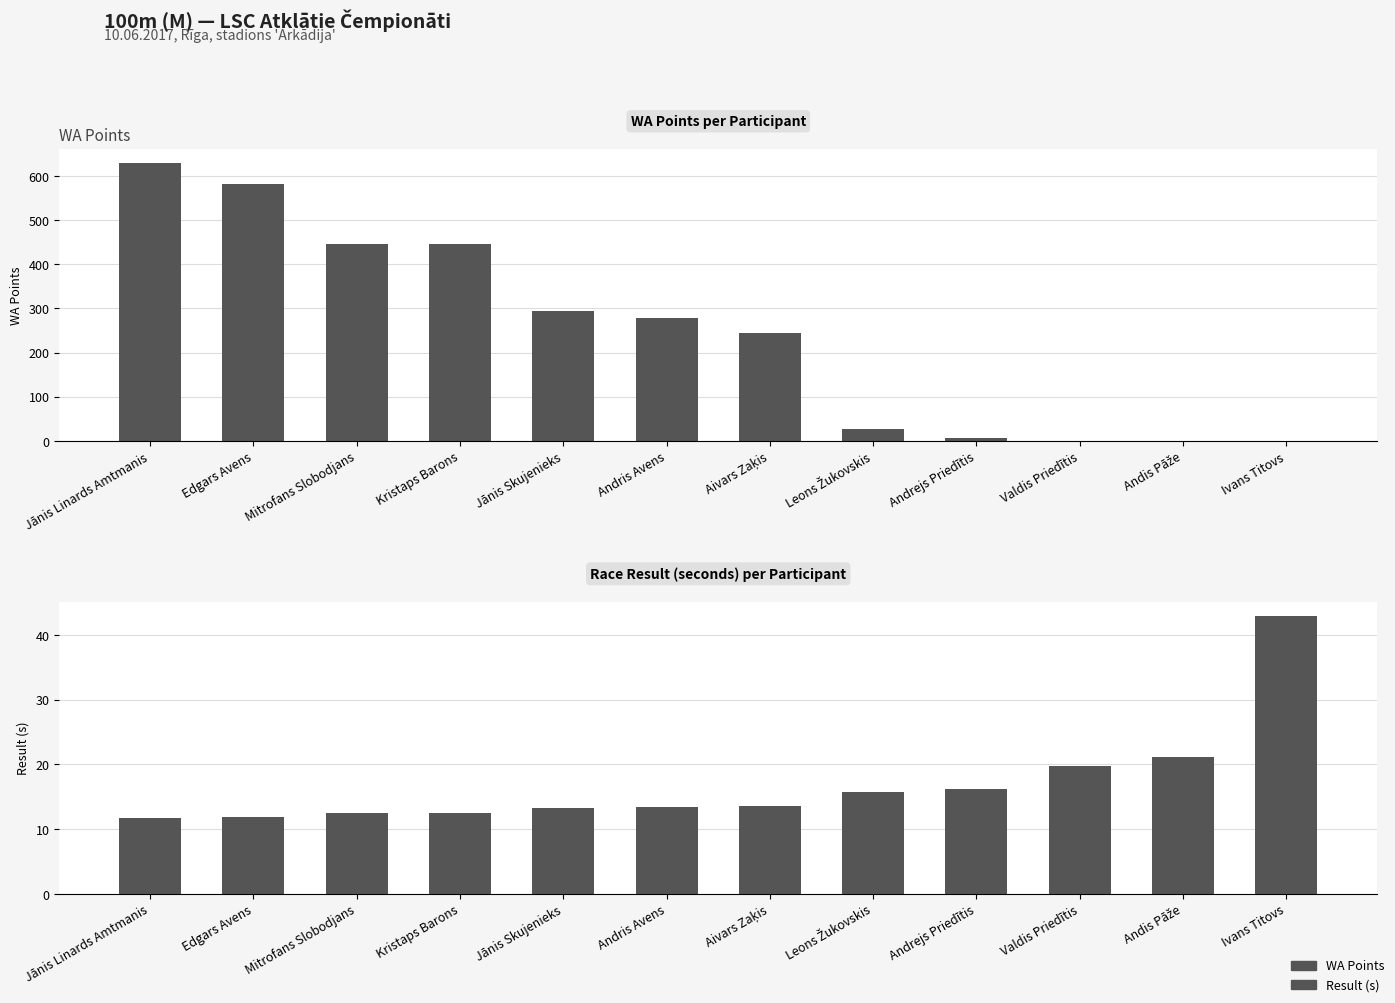

Where does the Result series first go above 13?

Jānis Skujenieks